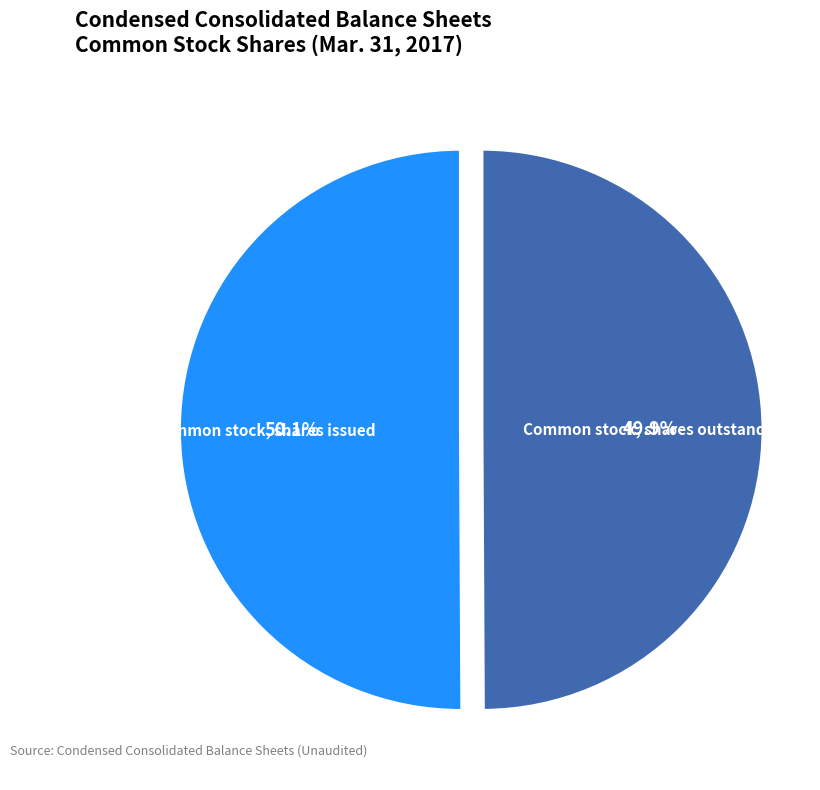

Do Common stock, shares outstanding and Common stock, shares issued together represent more than half of the pie?

Yes